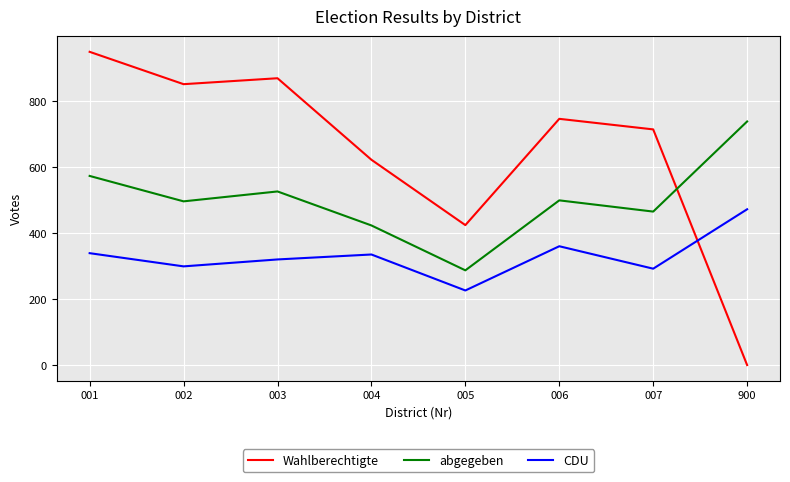

What is the total value across all series at 002?

1646